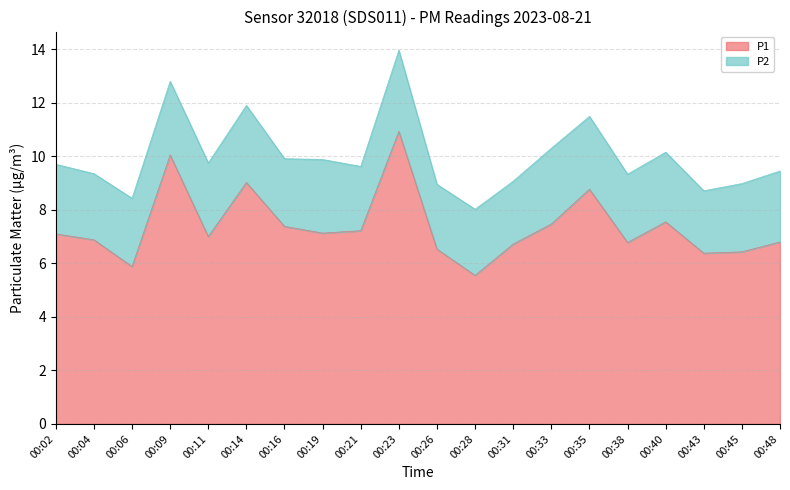

What is the difference between the values at 00:28 and 00:43?

0.8